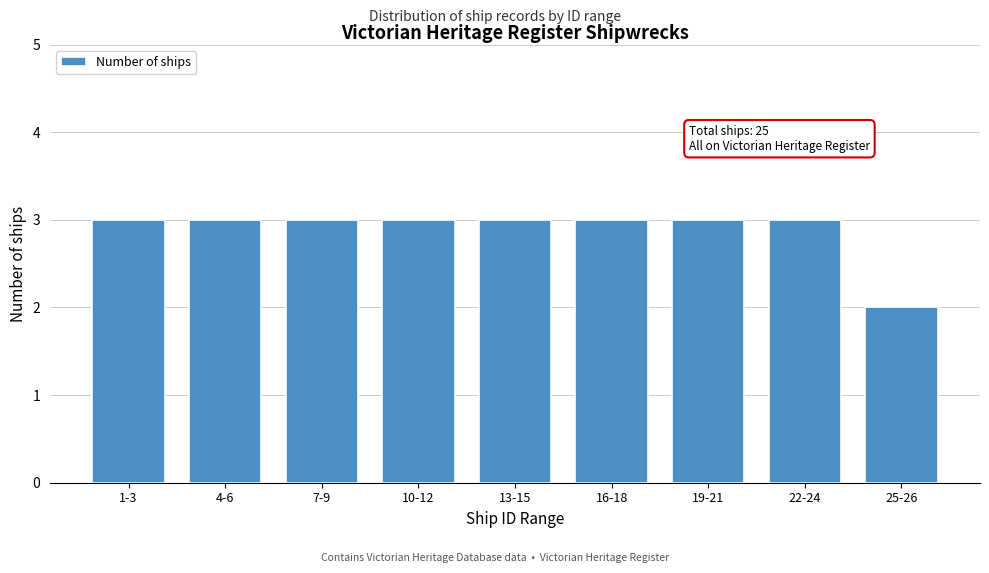

Reading left to right, what are all the values shown in this chart?

1-3=3	4-6=3	7-9=3	10-12=3	13-15=3	16-18=3	19-21=3	22-24=3	25-26=2